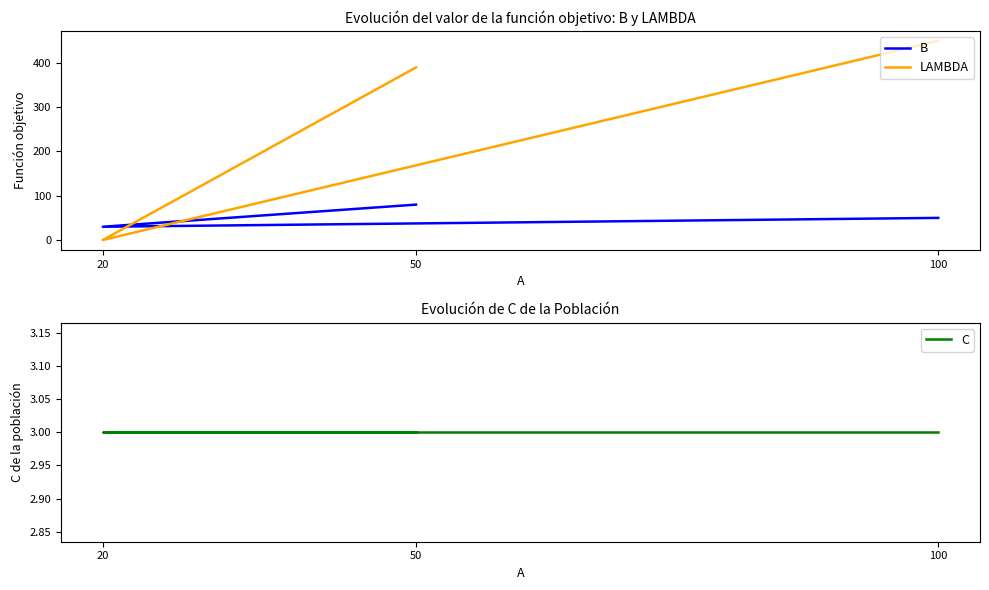

Which series has the largest range (max minus min)?

LAMBDA